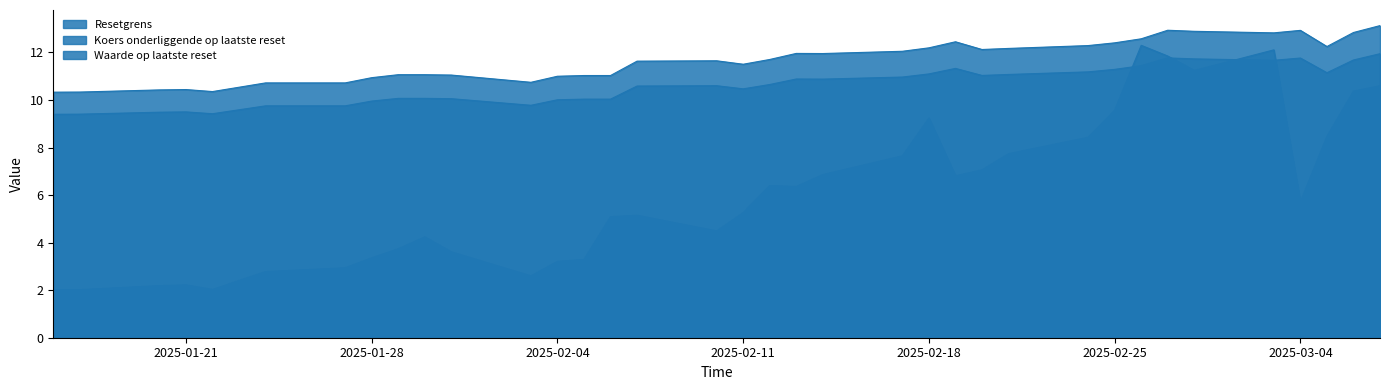

At which label is Resetgrens closest to 10?

2025-02-04